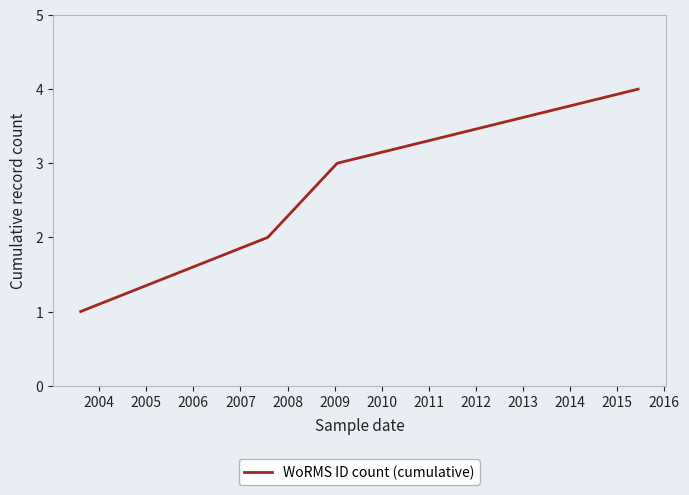

What is the maximum value shown in the chart?

4